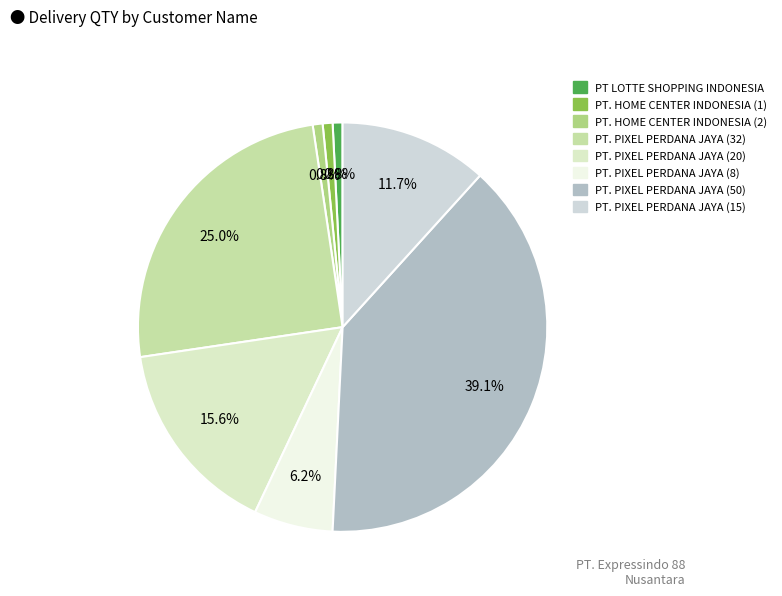

Is there any slice that represents more than half of the pie?

No